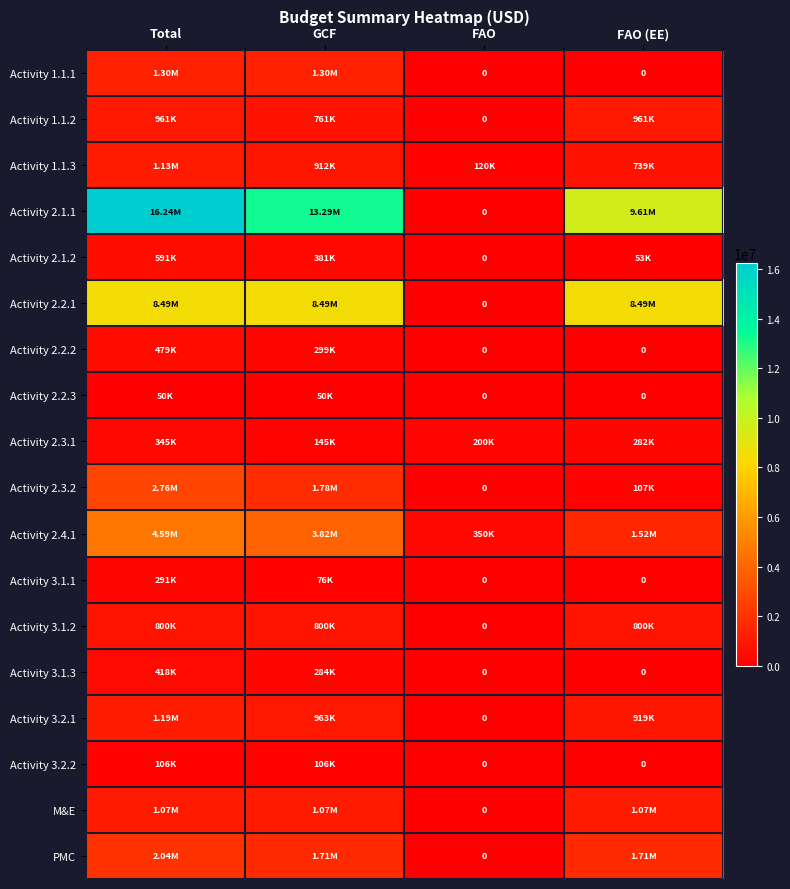

What is the difference between the maximum and minimum values in the Activity 1.1.1 series?

1303546.0